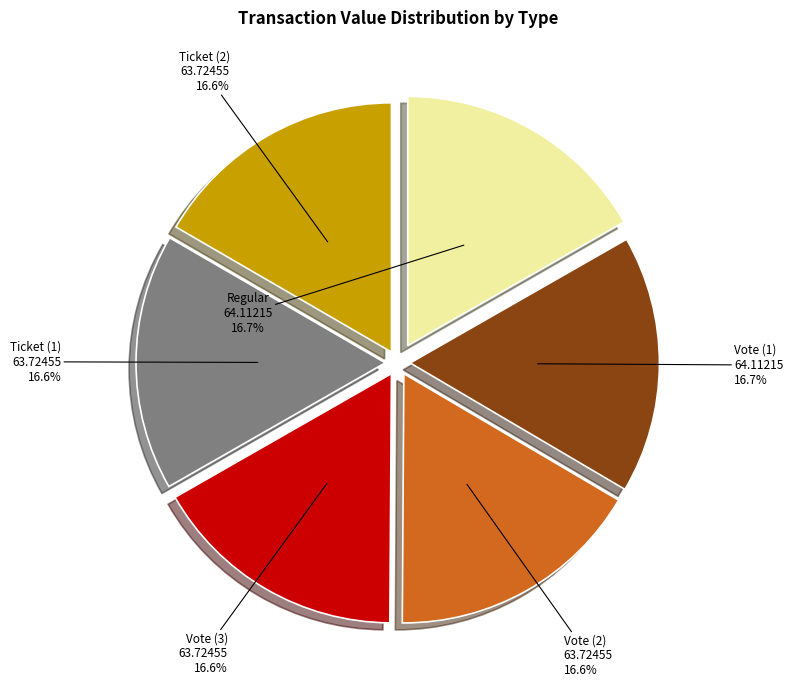

Do Ticket (1) and Vote (1) together represent more than half of the pie?

No